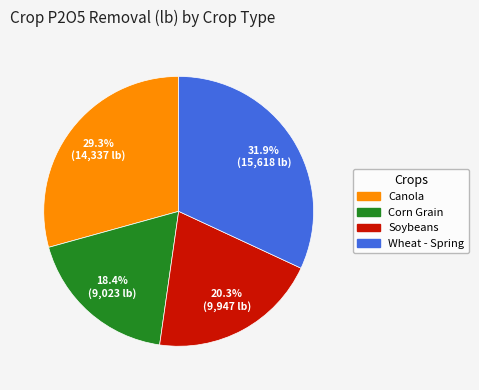

True or false: Corn Grain accounts for 6% of the total.

False